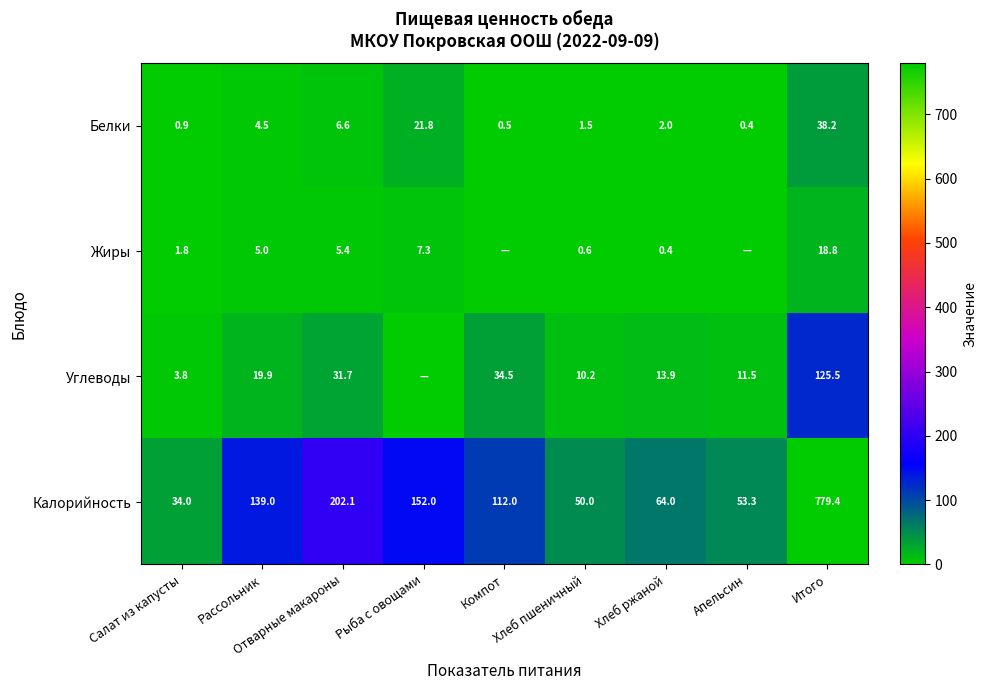

Between Рассольник and Хлеб ржаной, which series saw the biggest shift?

Калорийность